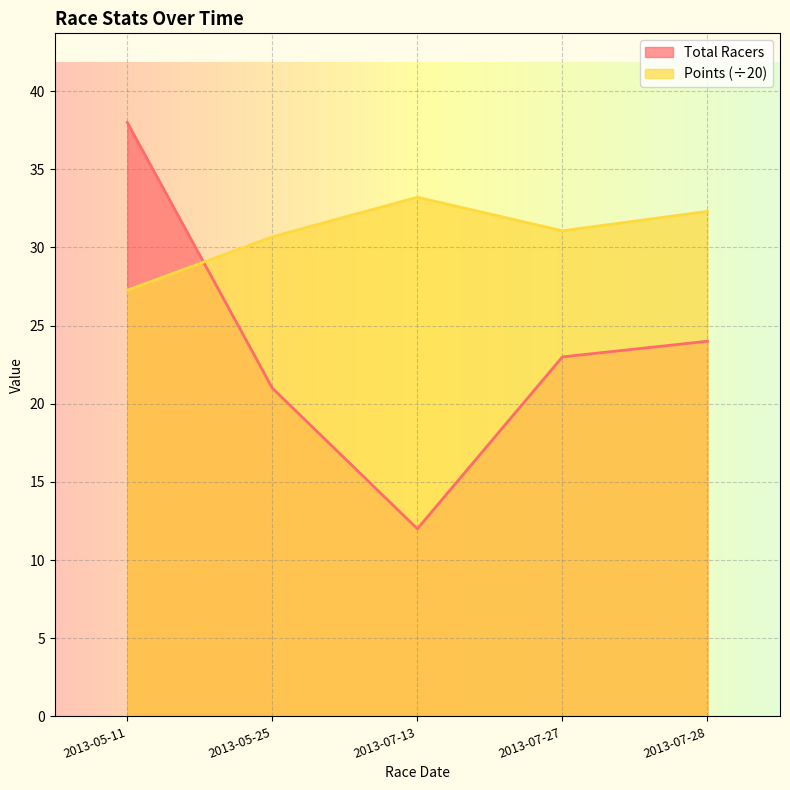

Reading left to right, what are all the values shown in this chart?

Total Racers: 38.0	21.0	12.0	23.0	24.0
Points: 27.3	30.7	33.2	31.1	32.3